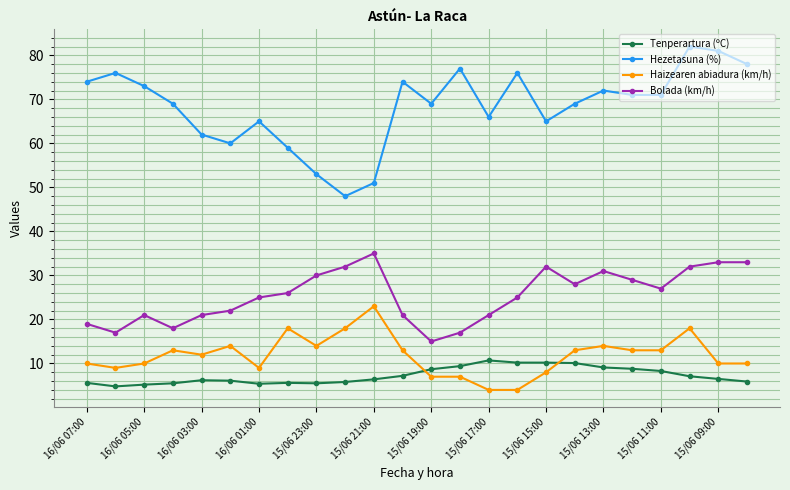

Is this an area chart (filled region under the line)?

No